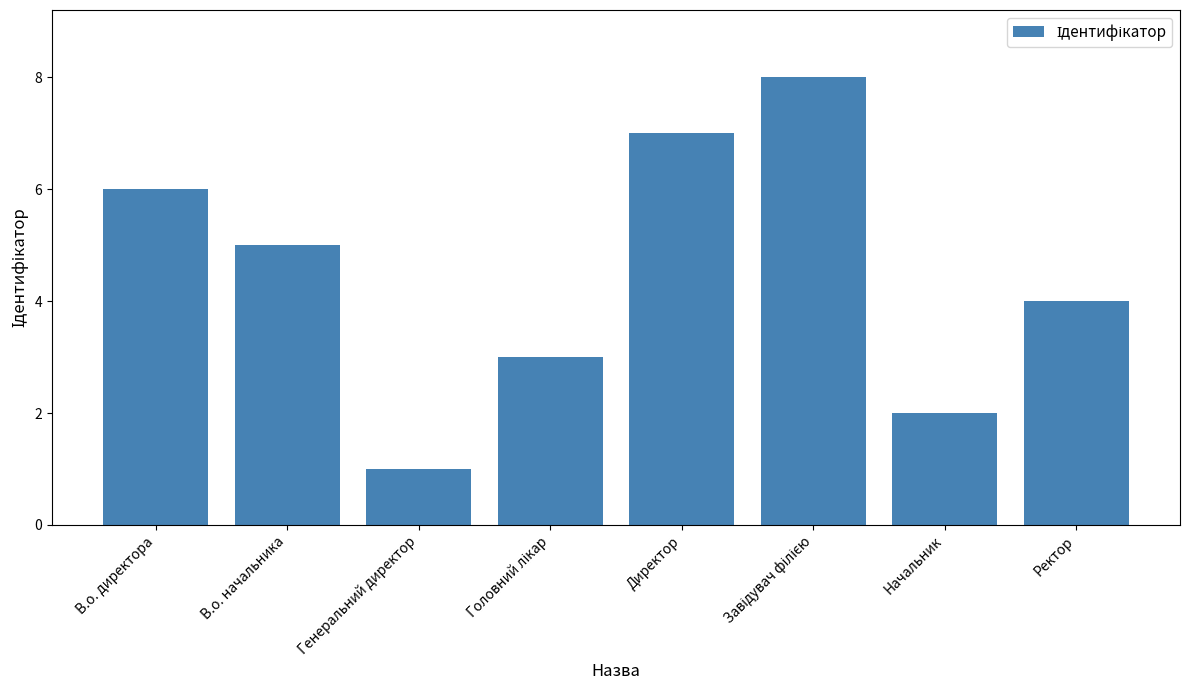

Reading left to right, list all the values displayed in this chart.

6	5	1	3	7	8	2	4